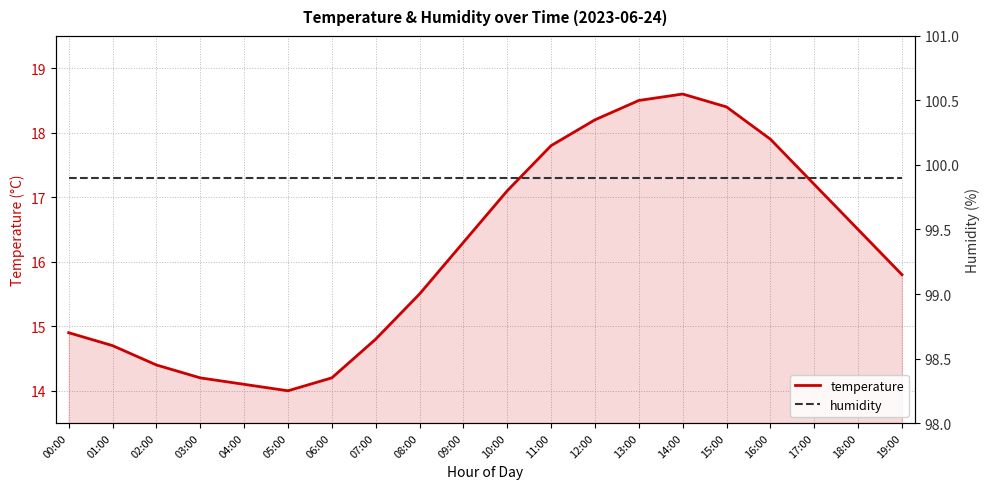

True or false: temperature and humidity cross at least once.

False